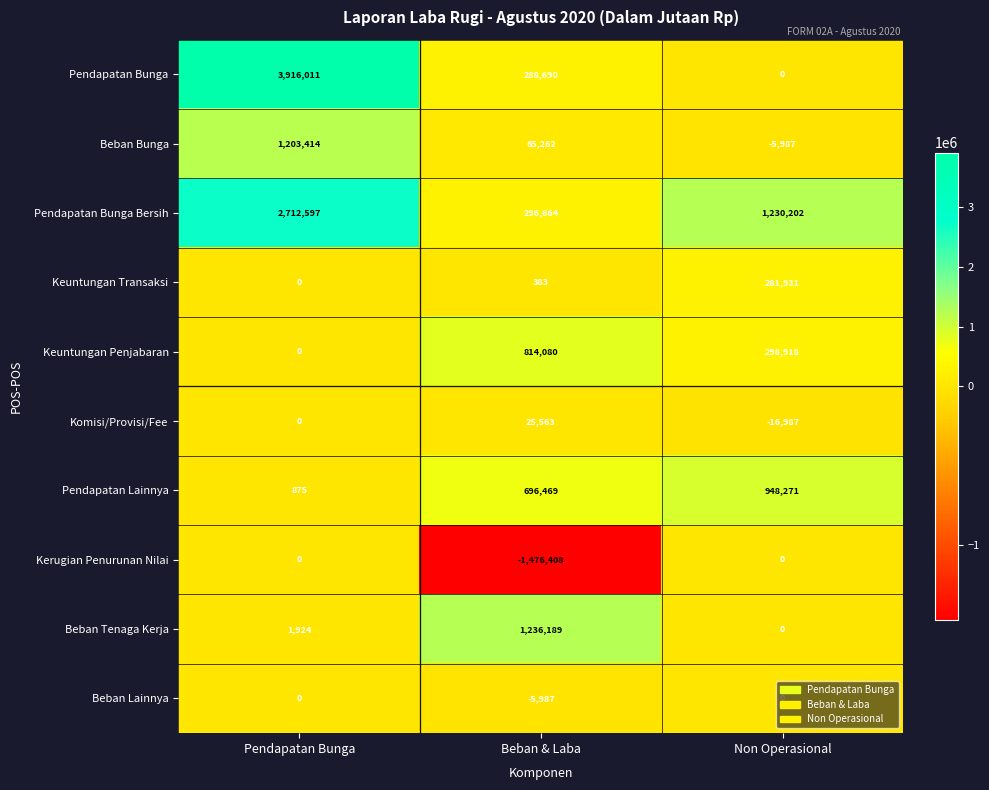

Which series changed the most between Beban & Laba and Non Operasional?

Kerugian Penurunan Nilai